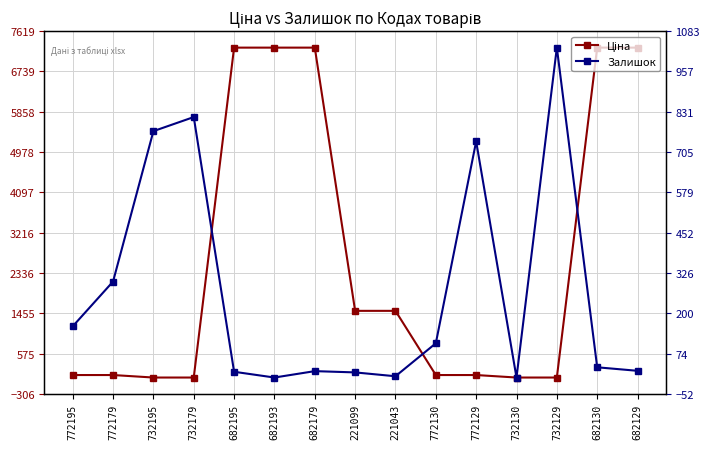

True or false: Ціна has more than 1 interior local peaks.

False